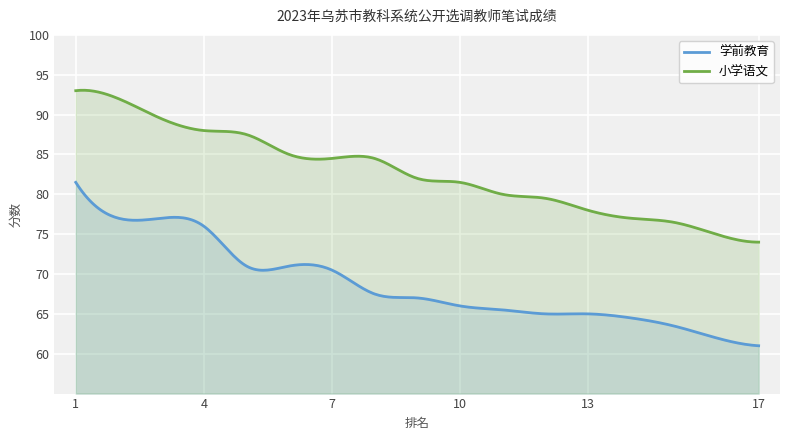

What is the difference between the 学前教育 values at 5 and 12?

6.0